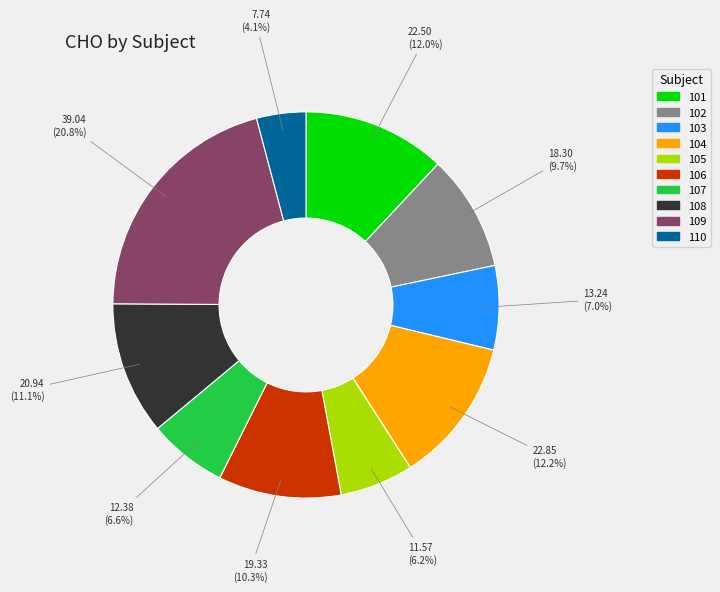

How many segments does this pie chart have?

10